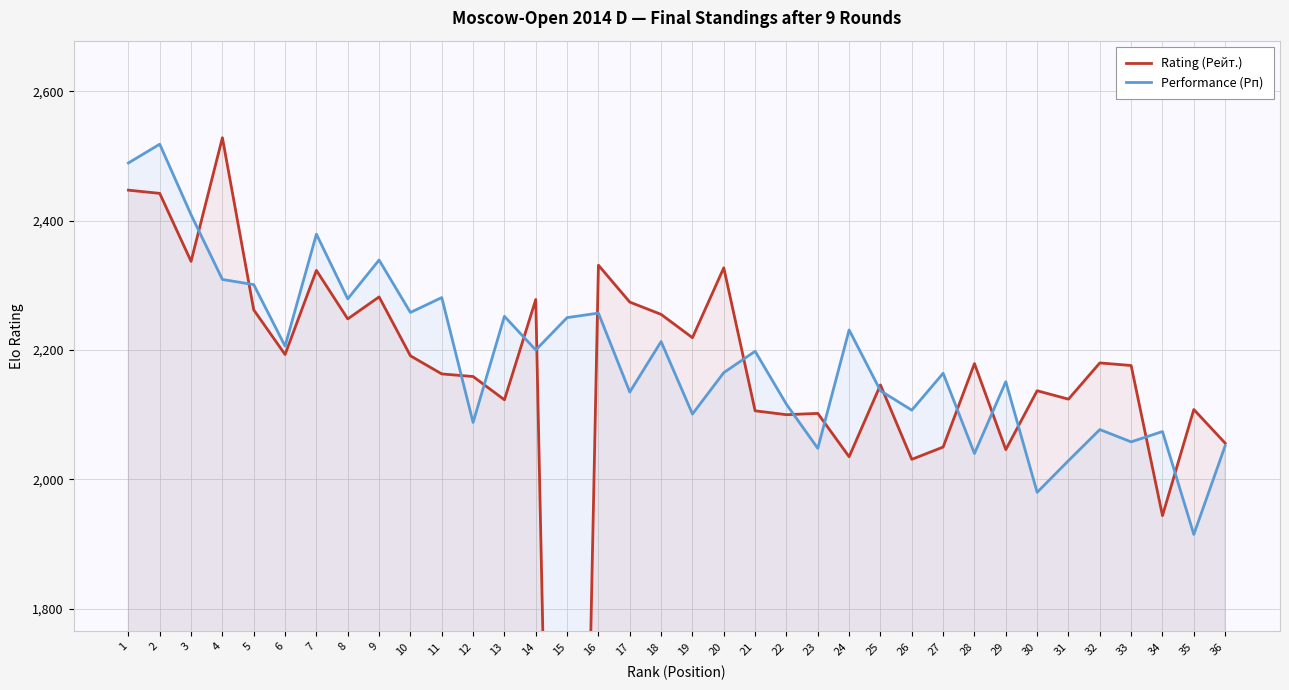

What is the difference between the Rating (Рейт.) values at 3 and 1?

110